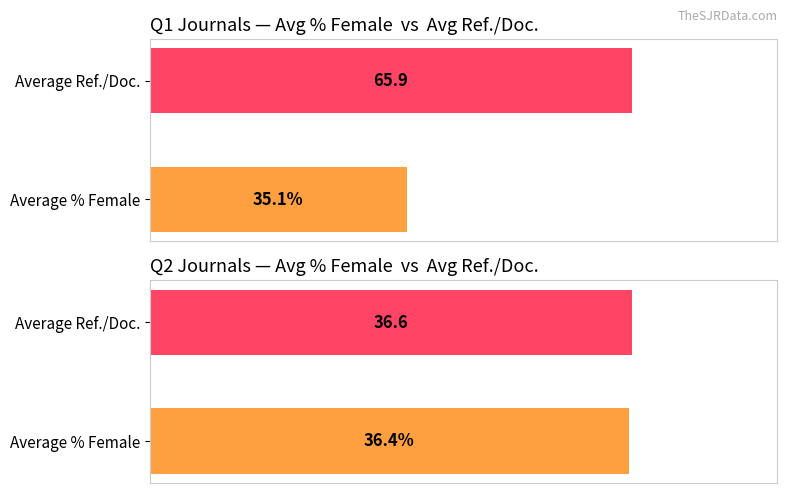

At which category is the sum across all series the highest?

Q1